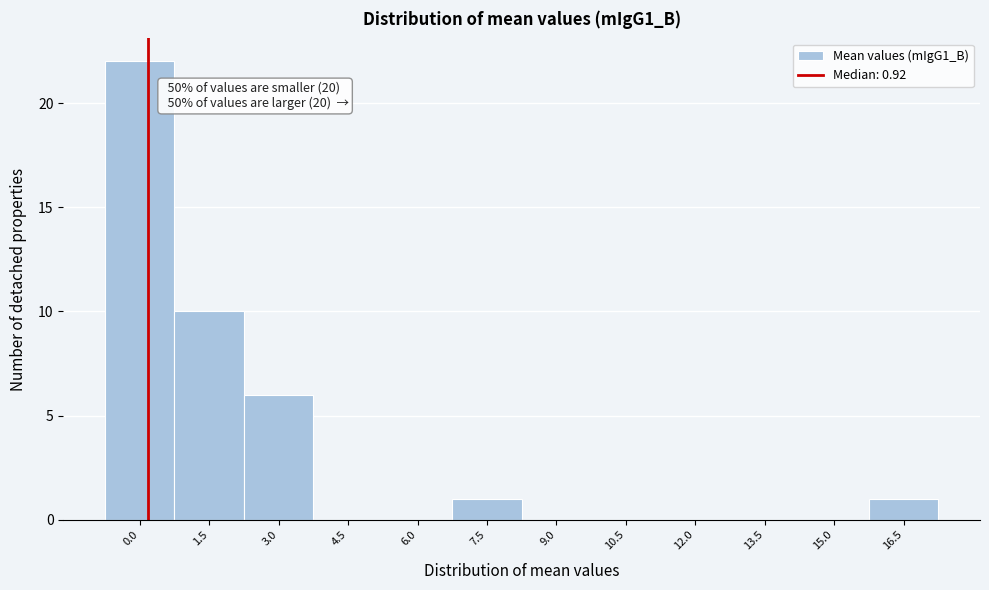

Reading left to right, transcribe all the data shown in this chart.

0.0=22	1.5=10	3.0=6	4.5=0	6.0=0	7.5=1	9.0=0	10.5=0	12.0=0	13.5=0	15.0=0	16.5=1